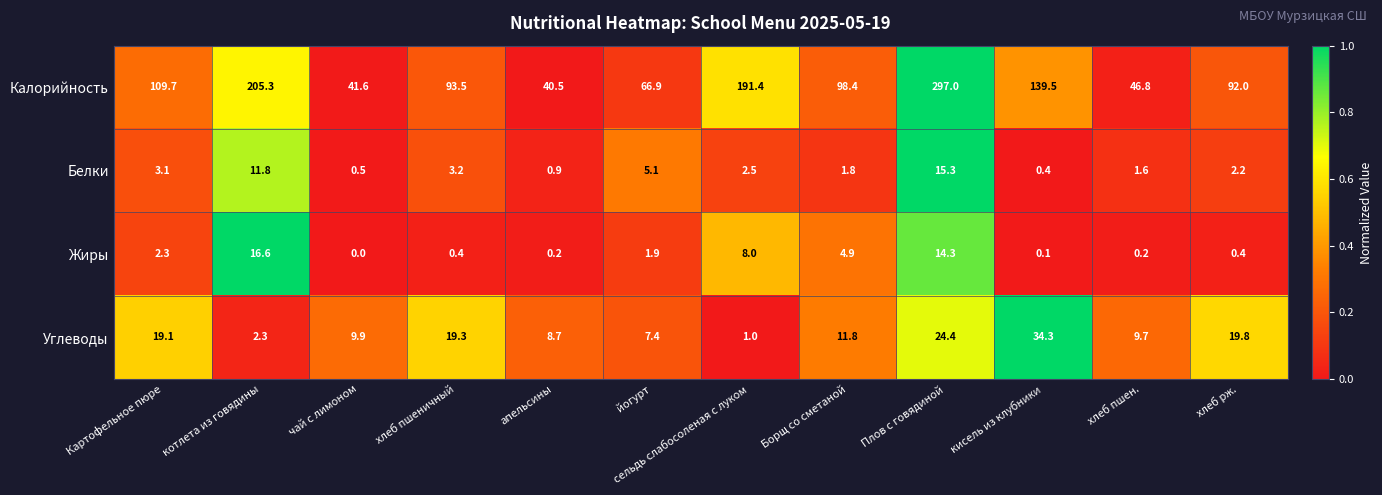

Between хлеб пшен. and хлеб рж., which series saw the biggest shift?

Калорийность